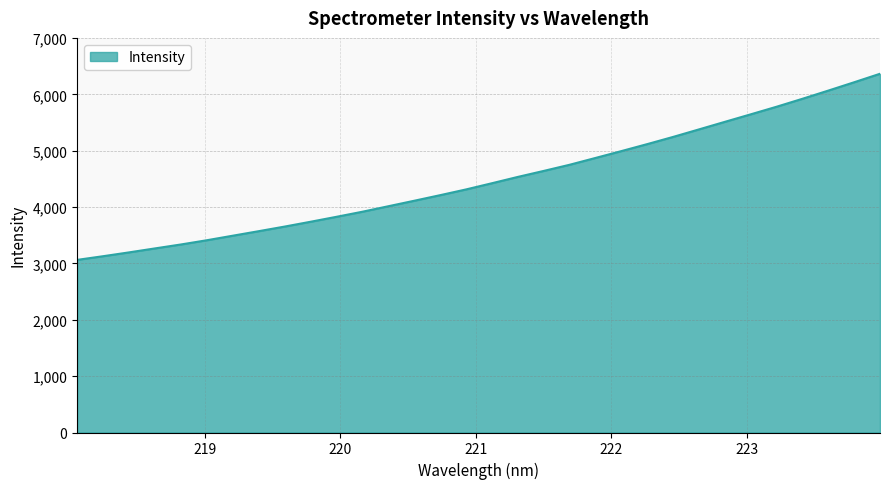

What is the maximum value shown in the chart?

6365.9